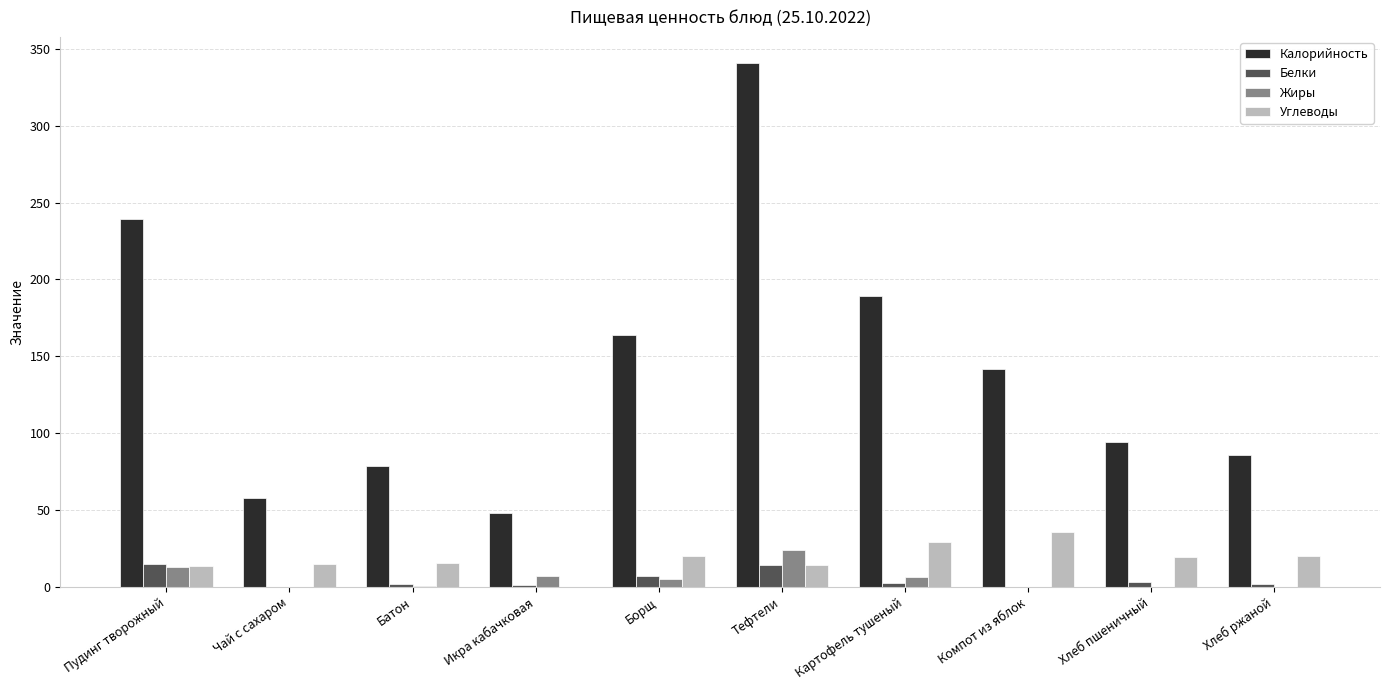

What are all the series names shown in the legend?

Калорийность, Белки, Жиры, Углеводы